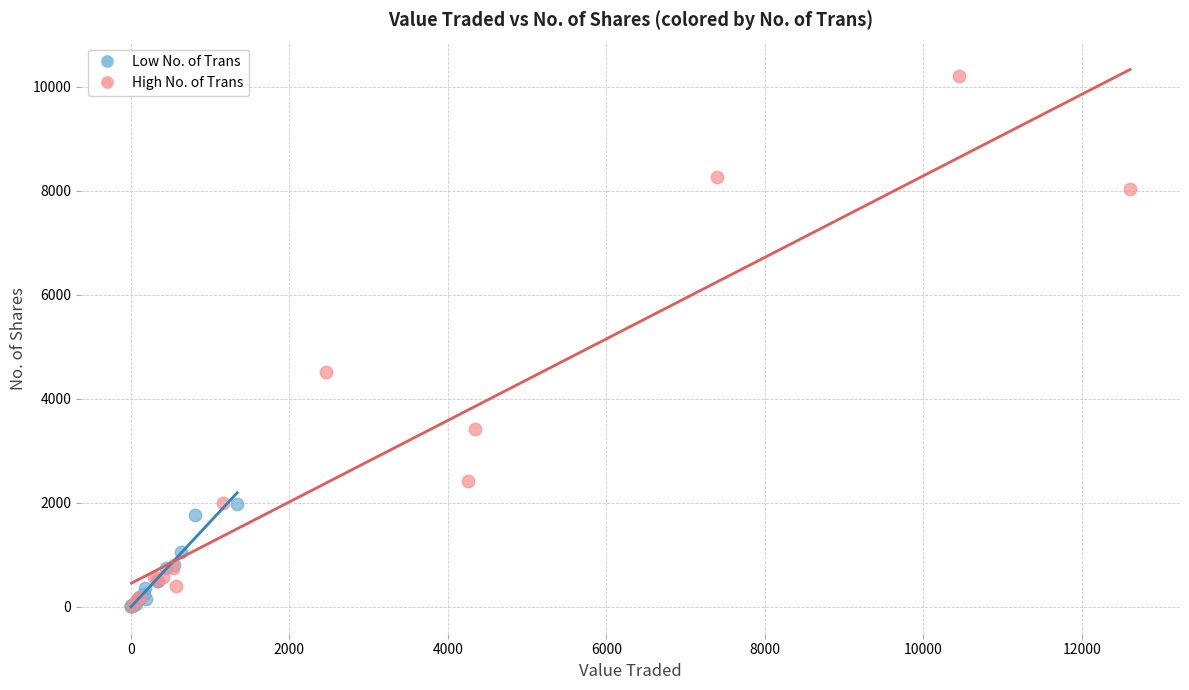

Which series reaches the maximum Y coordinate?

High No. of Trans